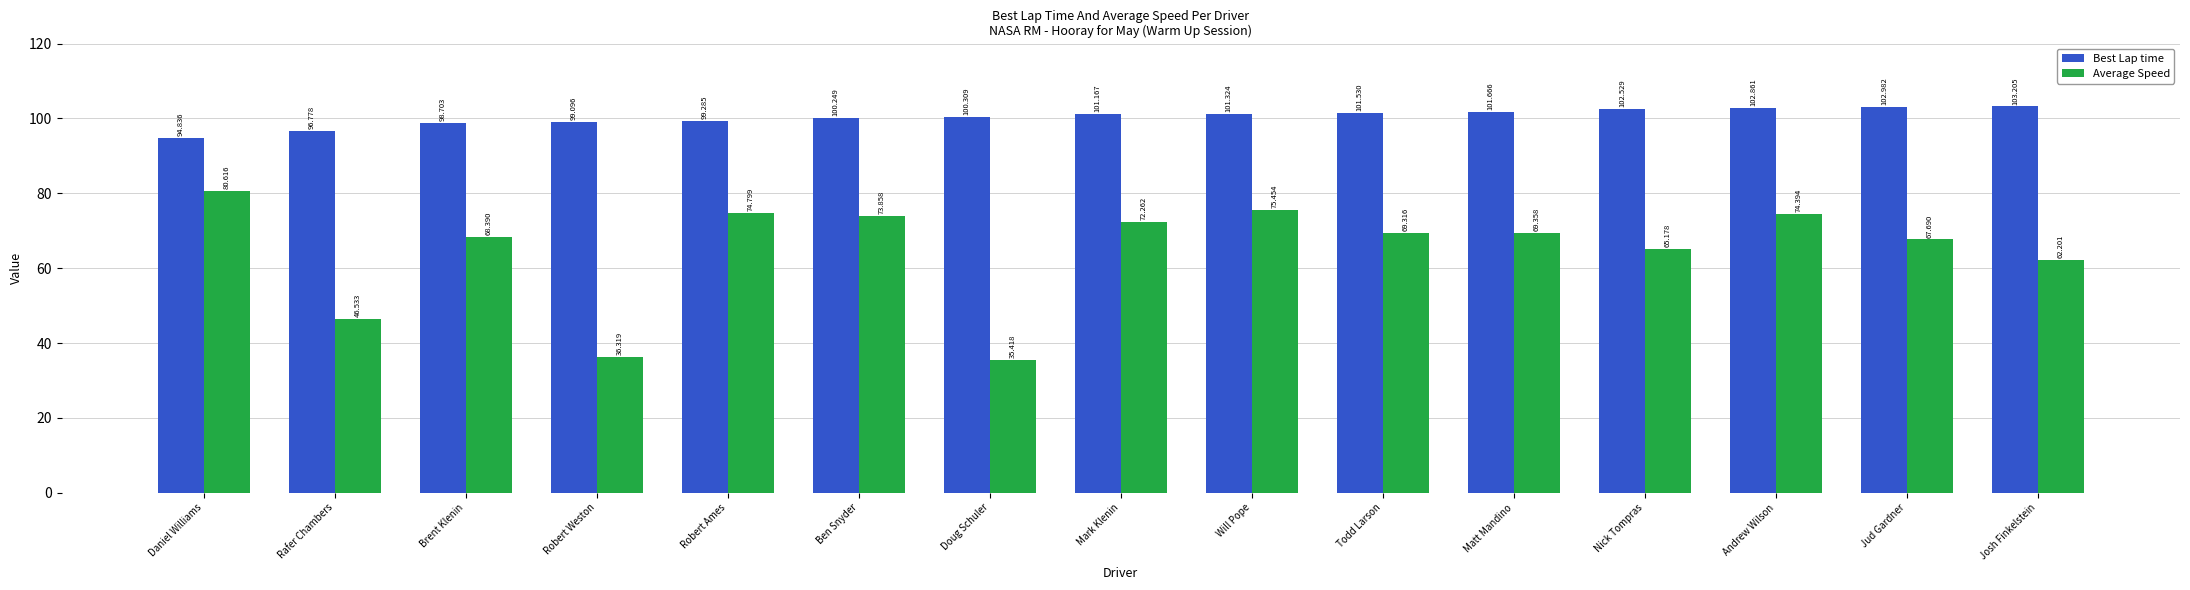

At which category is the sum across all series the highest?

Andrew Wilson